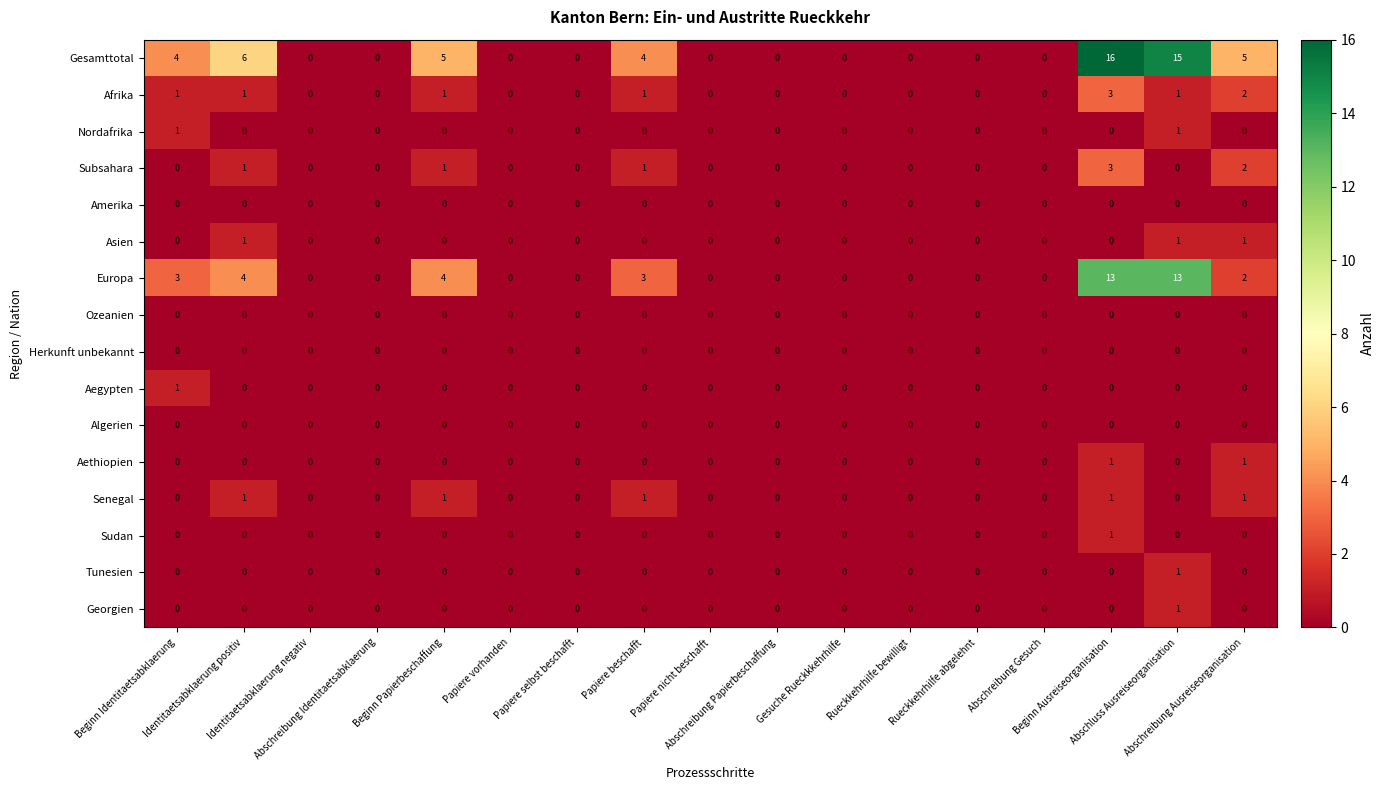

What is the sum of all Subsahara values?

8